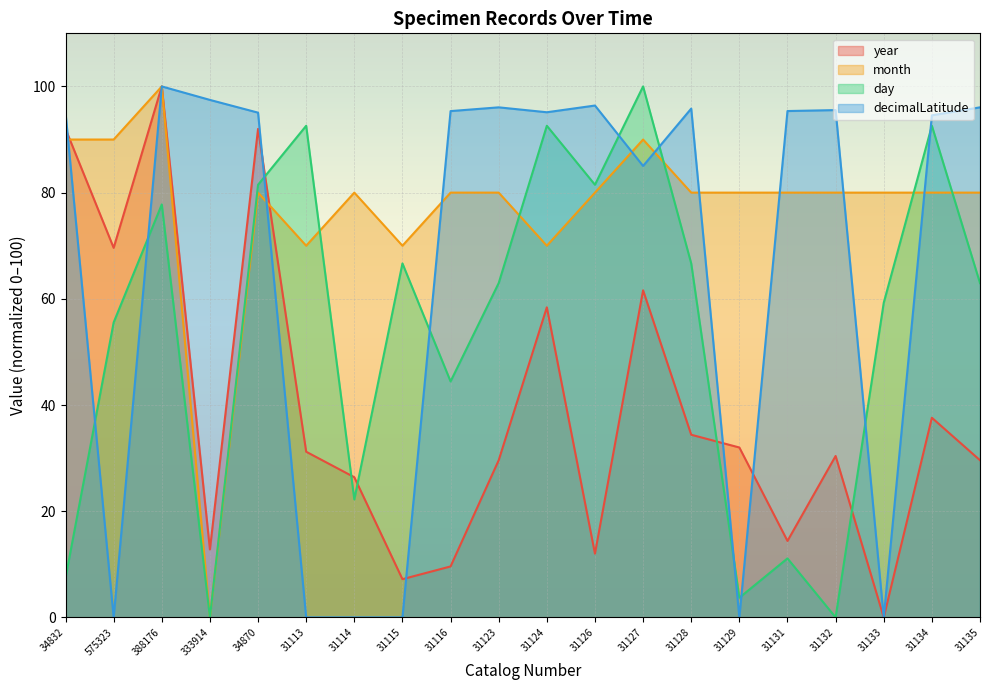

In day, how many points are lower than both neighbors (excluding endpoints)?

6